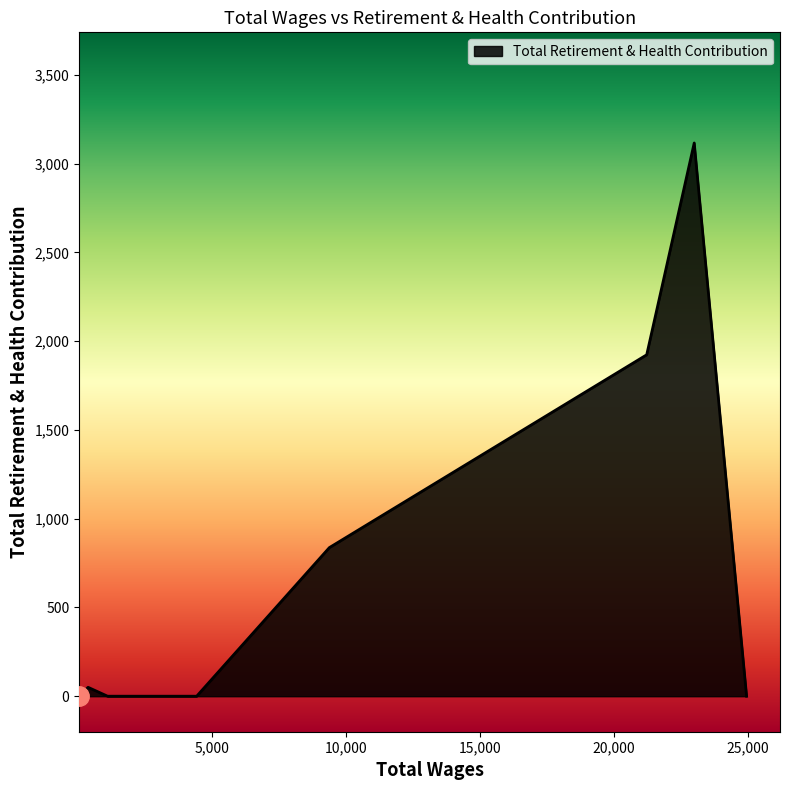

What is the difference between the maximum and minimum values?

3116